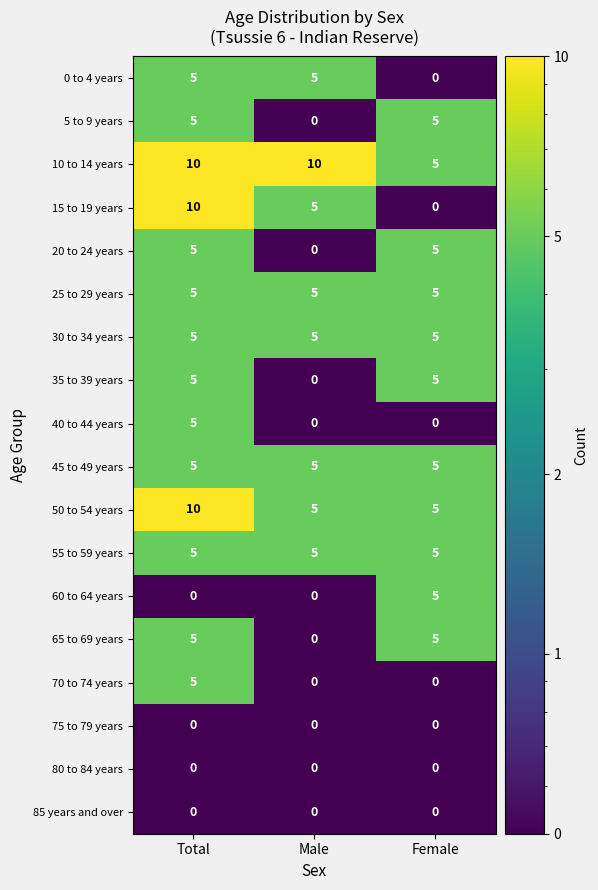

Which series has the widest spread of values?

15 to 19 years